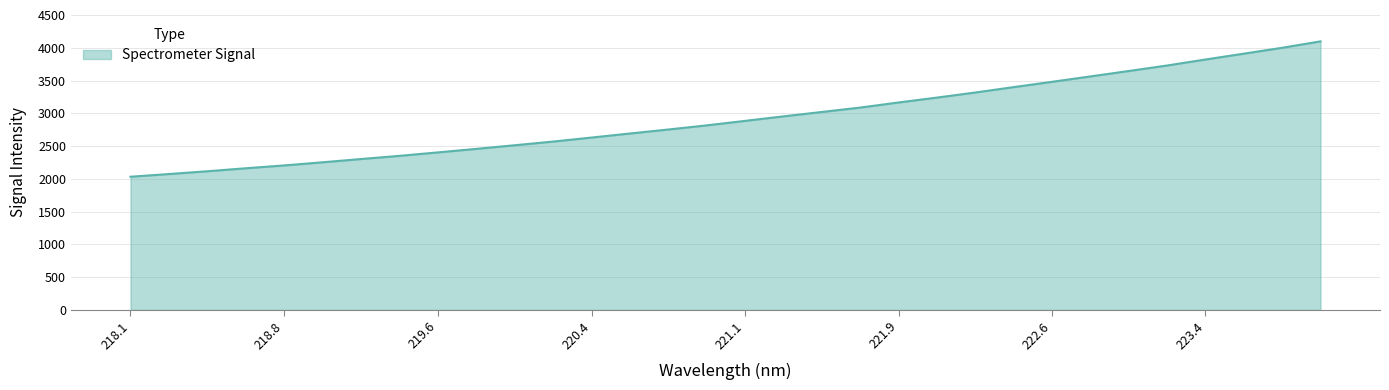

What is the maximum value shown in the chart?

4097.5